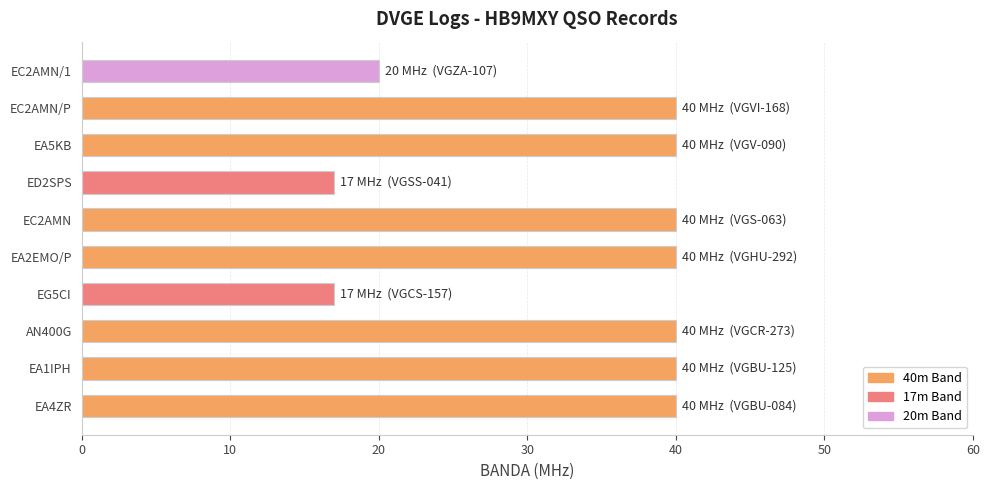

The chart shows a value of 11 at EC2AMN. True or false?

False